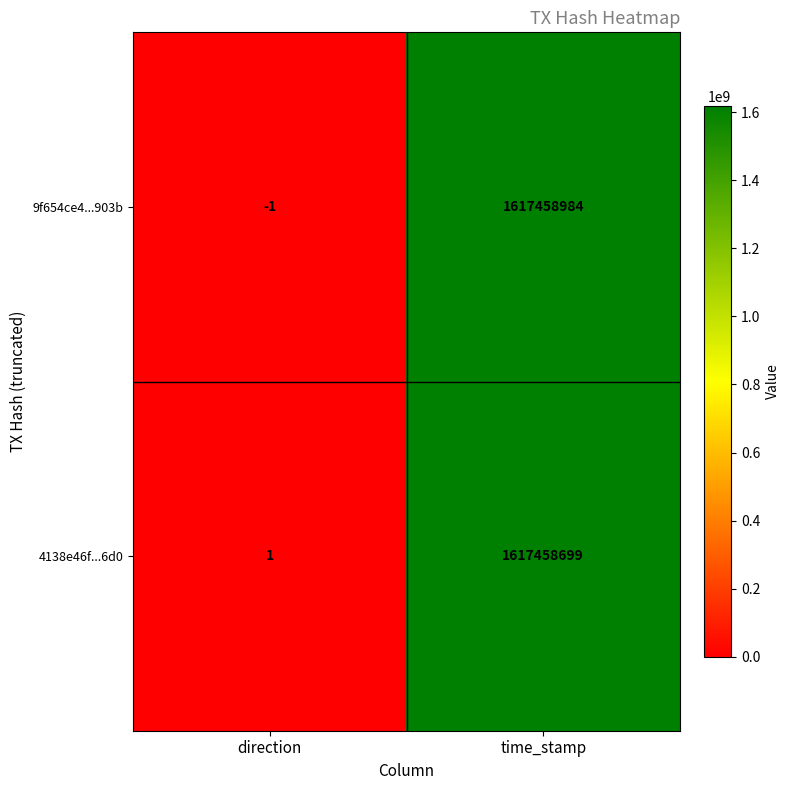

Which series has the largest total across all categories?

9f654ce4...903b